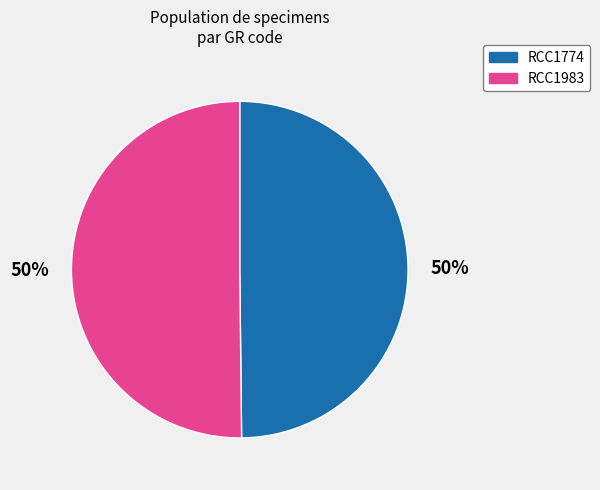

To the nearest percent, what percentage of the pie is RCC1983?

50%